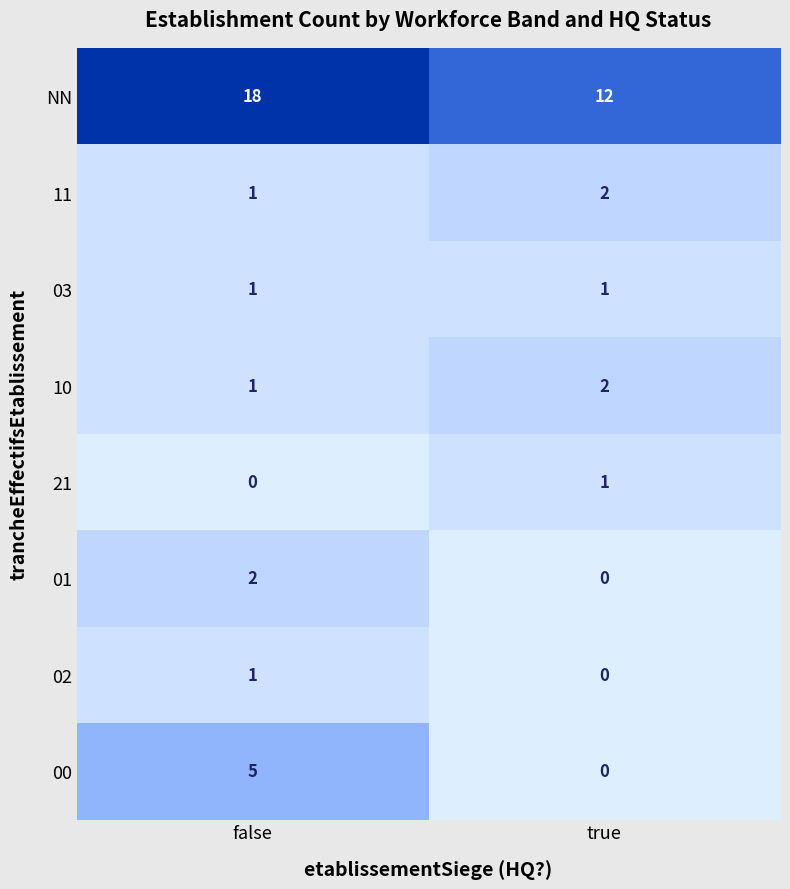

What is the total value across all series at false?

29